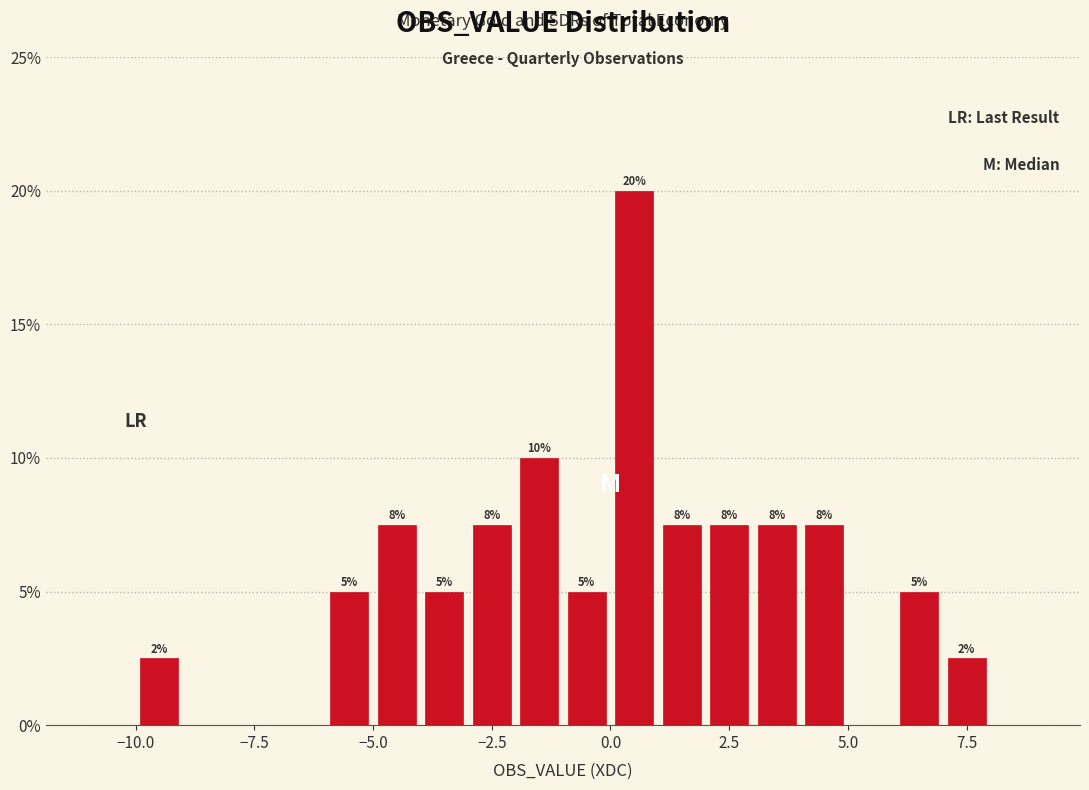

Around what value on the x-axis is the tallest bar? Give the approximate position of its centre, as read against the axis.

0.5